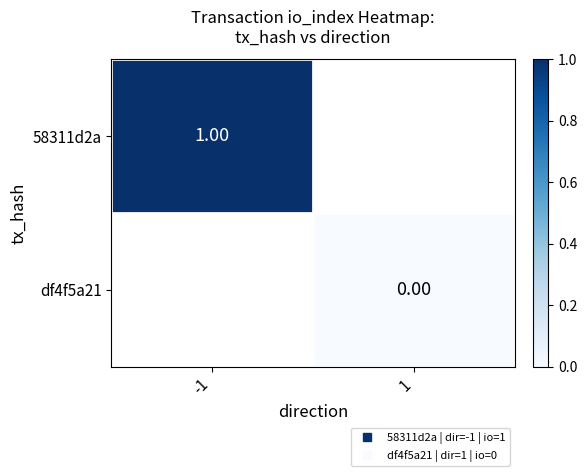

At how many categories does at least one series exceed 0?

1